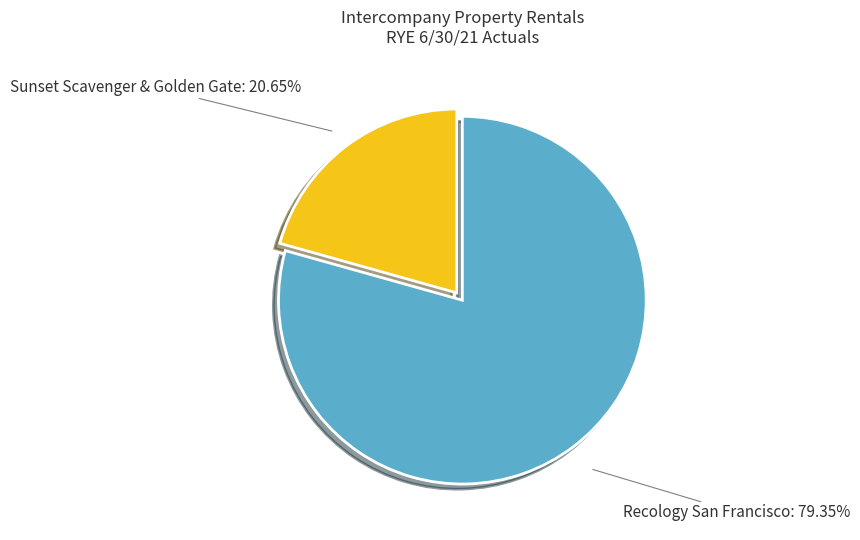

Count the number of slices in the pie.

2